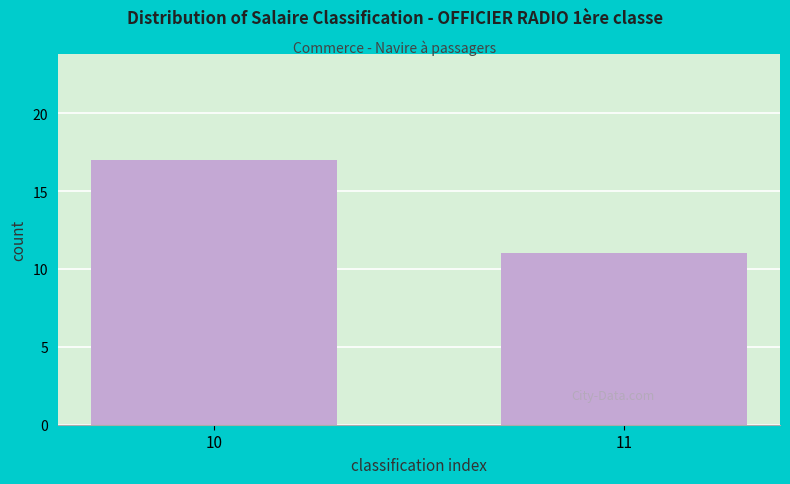

Reading left to right, list all the values displayed in this chart.

17	11